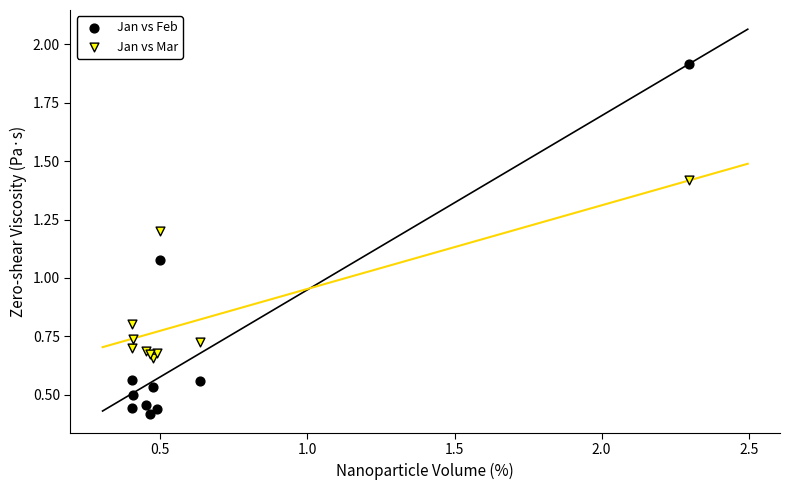

What are all the series names shown in the legend?

Jan vs Feb, Jan vs Mar